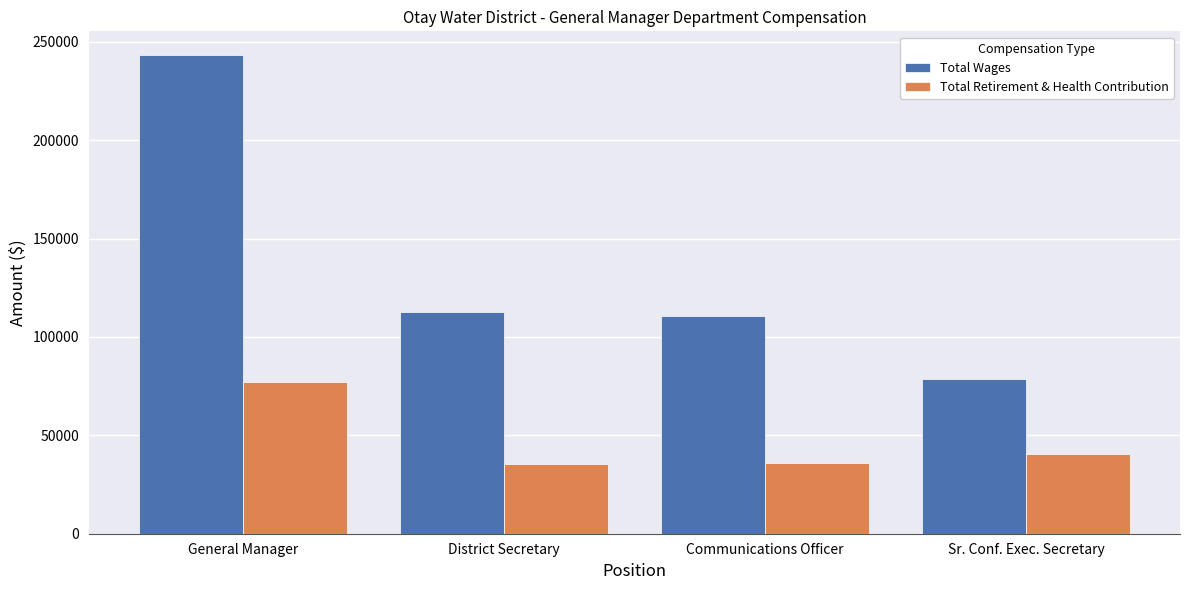

How many bars are there in each group?

2